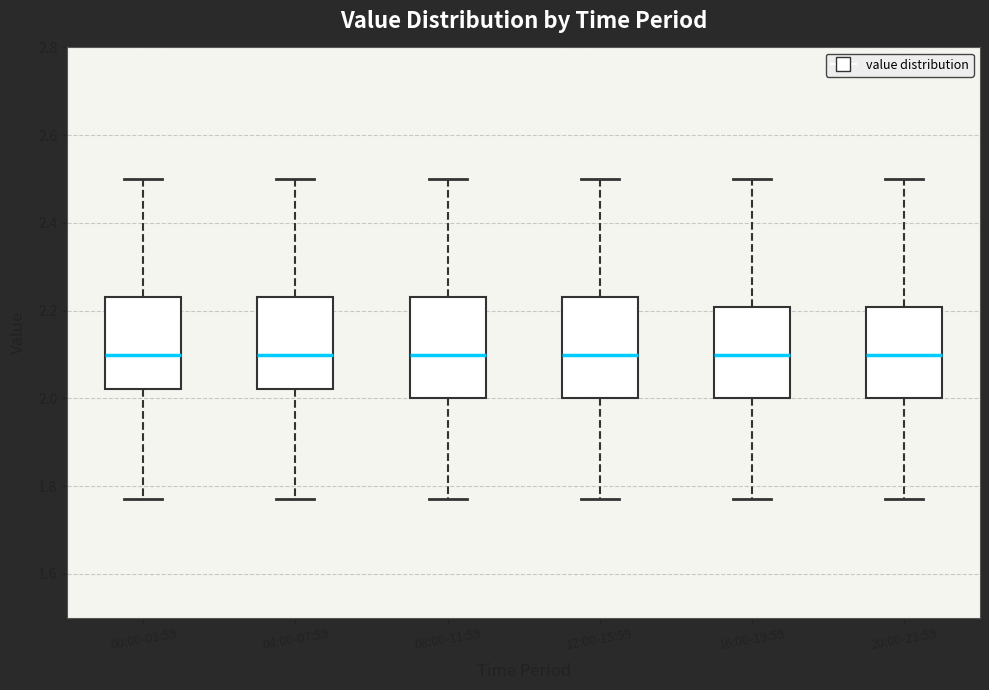

Reading left to right, read every box against the y-axis: the position of its median line, the range the box covers, and the ends of its whiskers. The values are not printed on the chart, so give them approximately, as read against the axis.

00:00-03:59: median 2.10, box 2.02 to 2.24, whiskers 1.78 to 2.50
04:00-07:59: median 2.10, box 2.02 to 2.24, whiskers 1.78 to 2.50
08:00-11:59: median 2.10, box 2.00 to 2.24, whiskers 1.78 to 2.50
12:00-15:59: median 2.10, box 2.00 to 2.24, whiskers 1.78 to 2.50
16:00-19:59: median 2.10, box 2.00 to 2.20, whiskers 1.78 to 2.50
20:00-23:59: median 2.10, box 2.00 to 2.20, whiskers 1.78 to 2.50